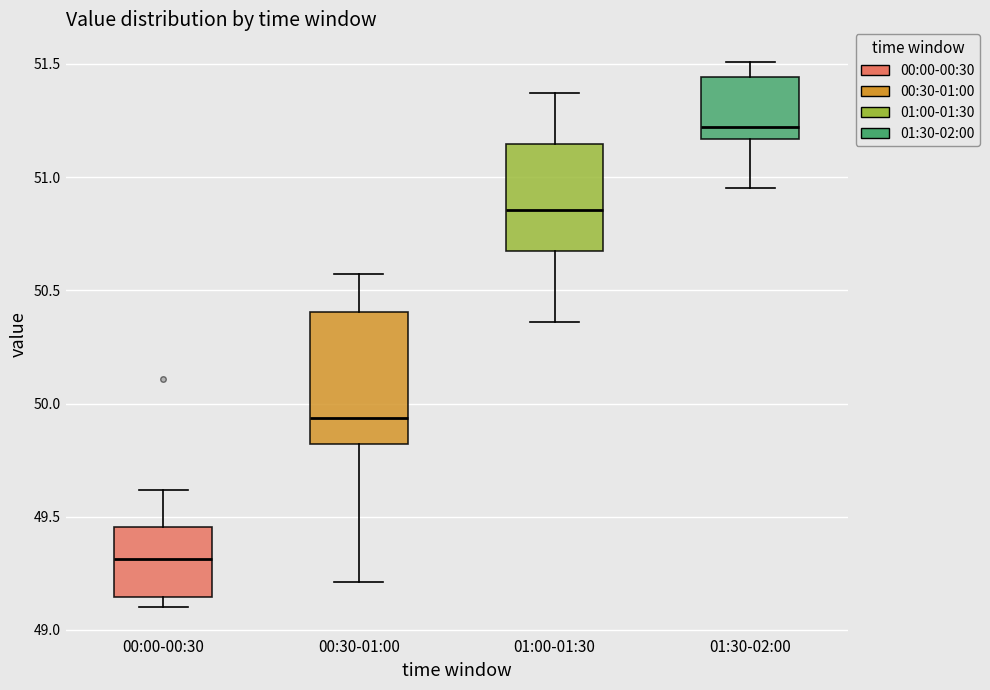

Which box's median line is the highest?

01:30-02:00